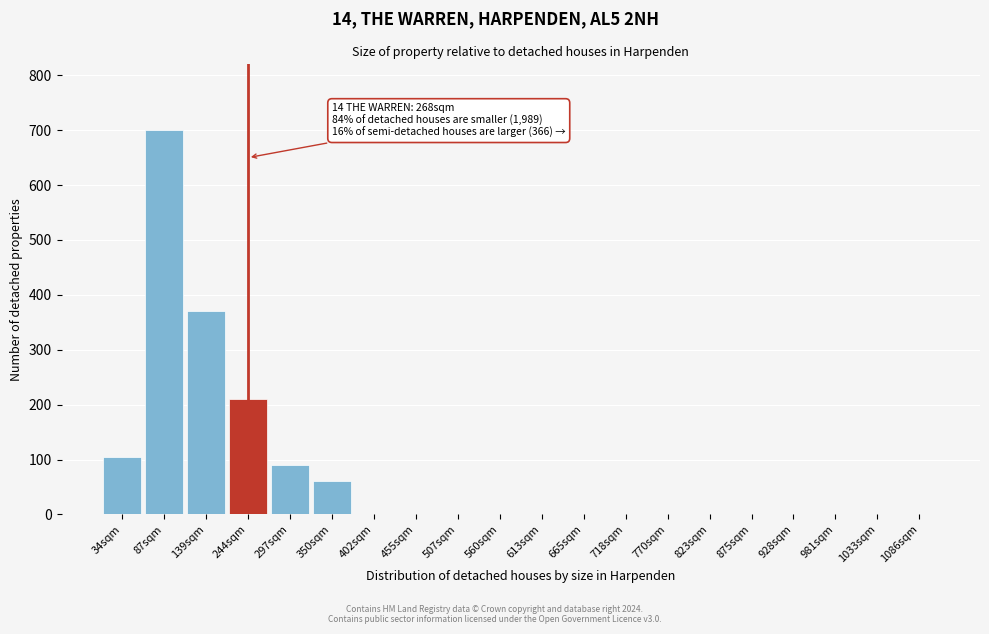

Reading left to right, extract all data points from this chart.

34sqm=105	87sqm=700	139sqm=370	244sqm=210	297sqm=90	350sqm=60	402sqm=0	455sqm=0	507sqm=0	560sqm=0	613sqm=0	665sqm=0	718sqm=0	770sqm=0	823sqm=0	875sqm=0	928sqm=0	981sqm=0	1033sqm=0	1086sqm=0